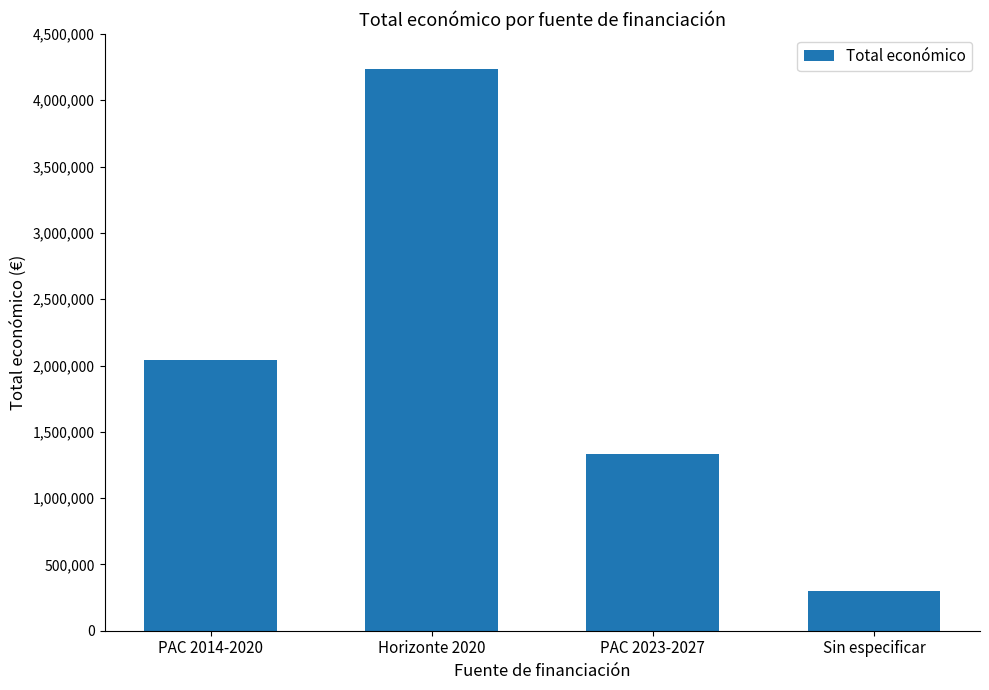

What is the label of the 4th bar from the right?

PAC 2014-2020